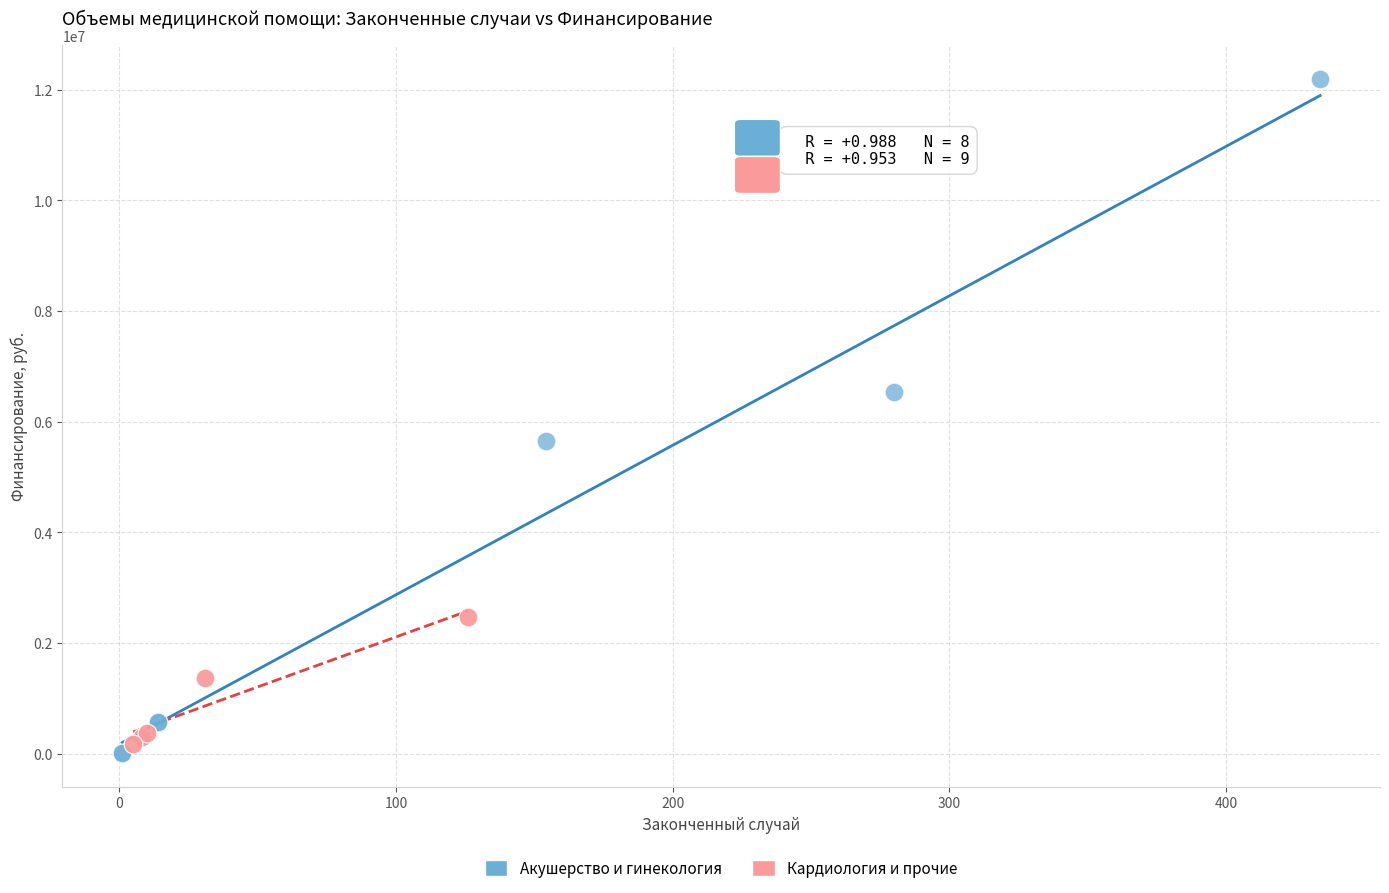

Which series contains the highest Y value?

Акушерство и гинекология